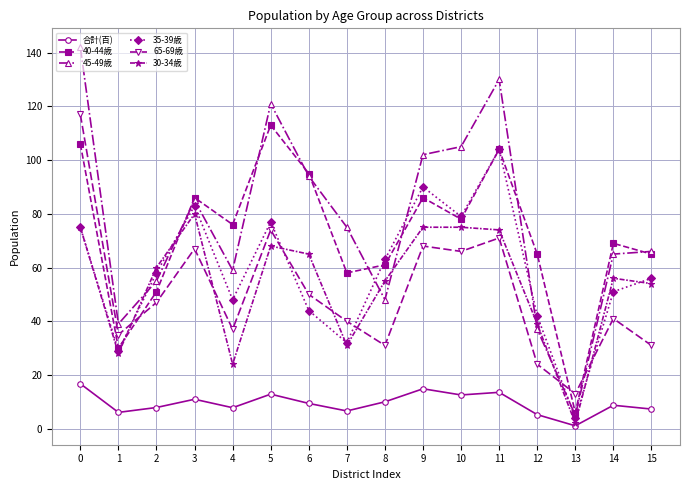

What are all the series names shown in the legend?

合計(百), 40-44歳, 45-49歳, 35-39歳, 65-69歳, 30-34歳